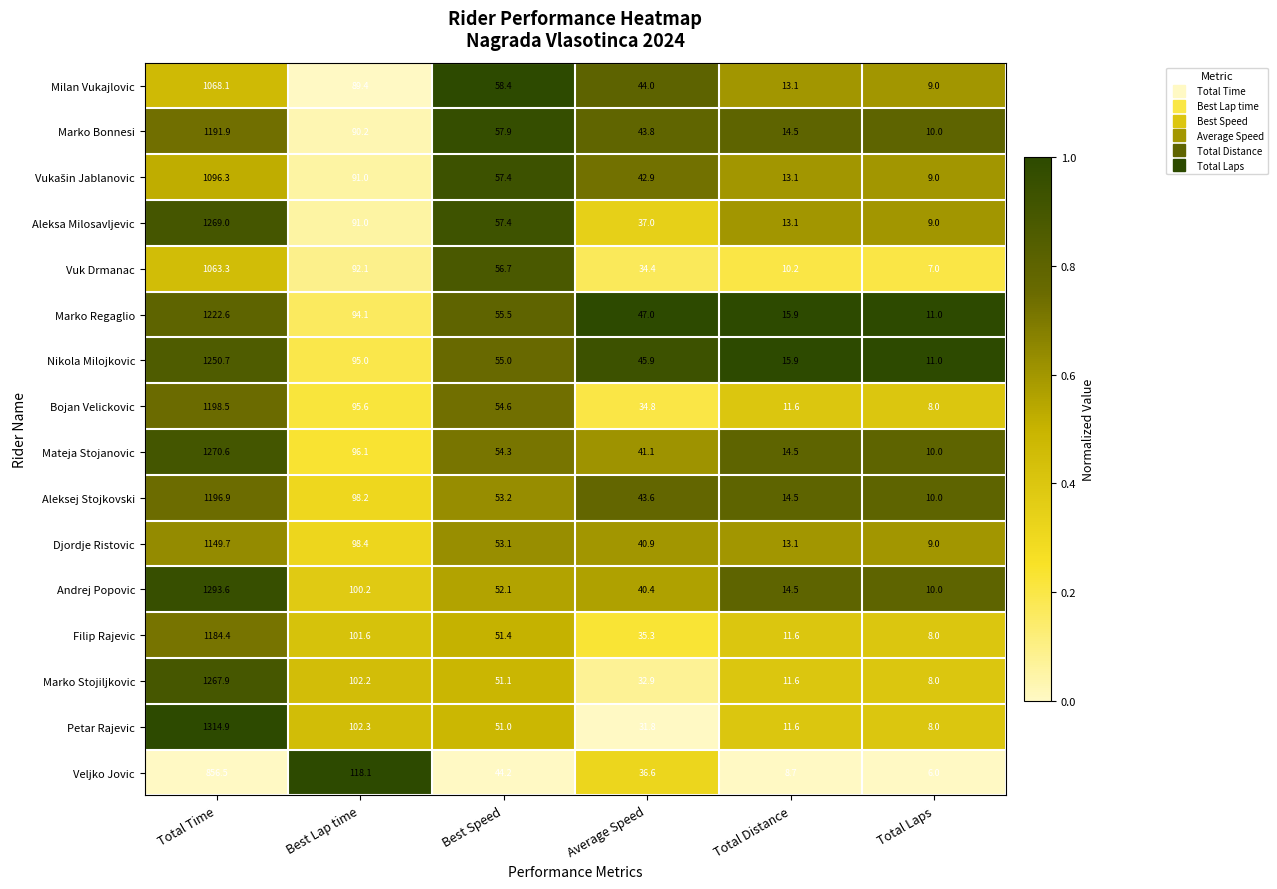

At which label does Aleksa Milosavljevic first exceed 57?

Total Time